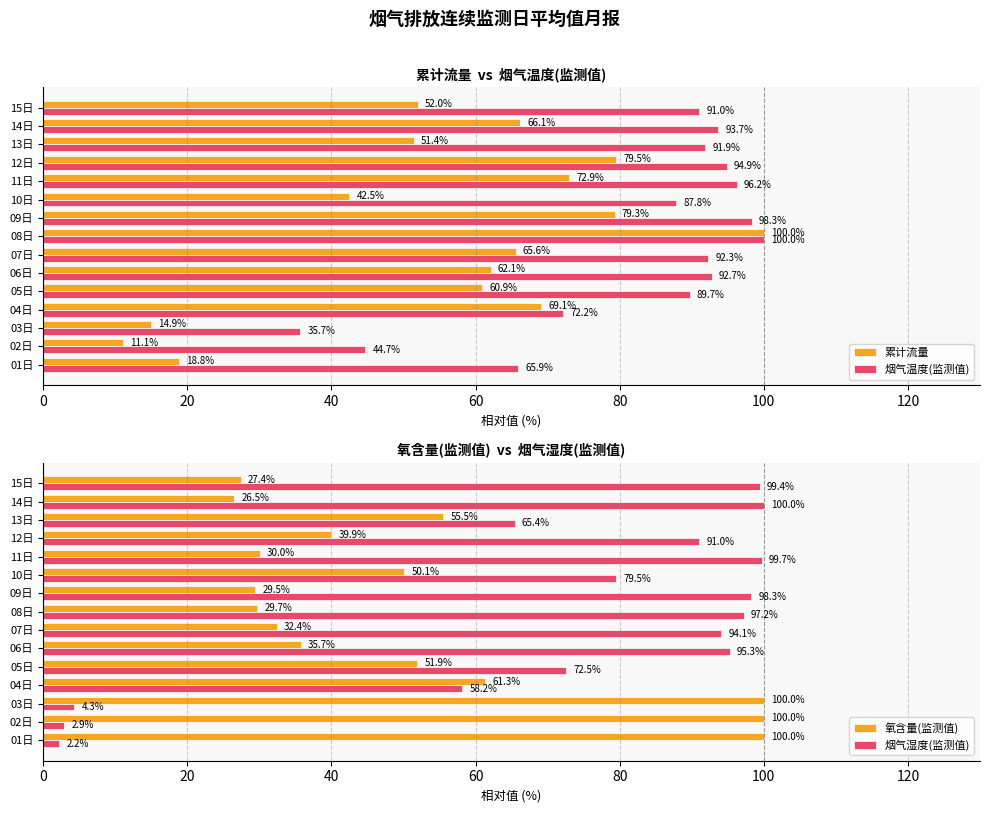

Read the 氧含量(监测值) value at 04日.

61.3